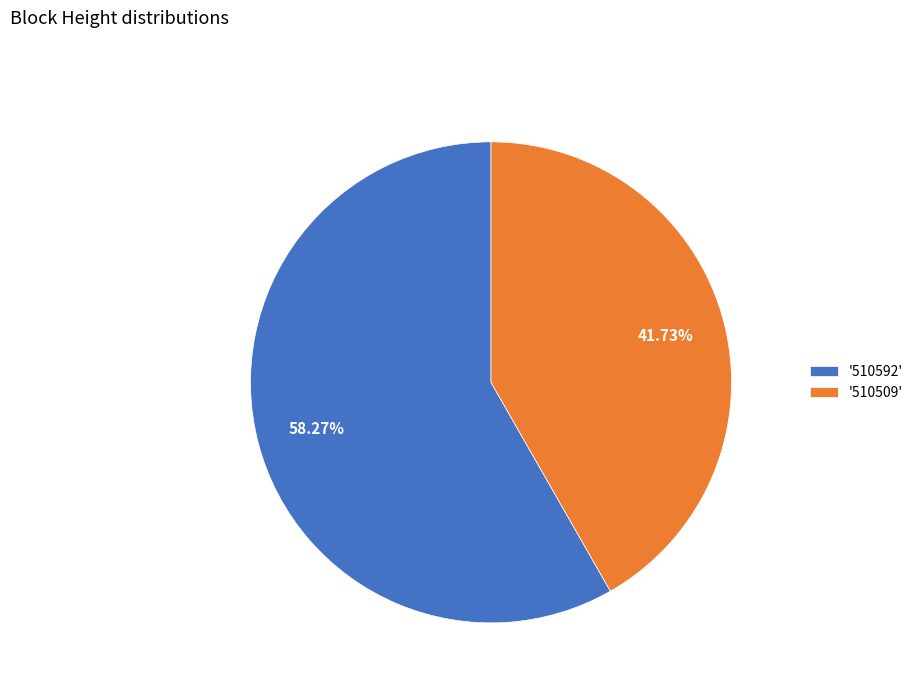

Is there a majority slice in this chart?

Yes